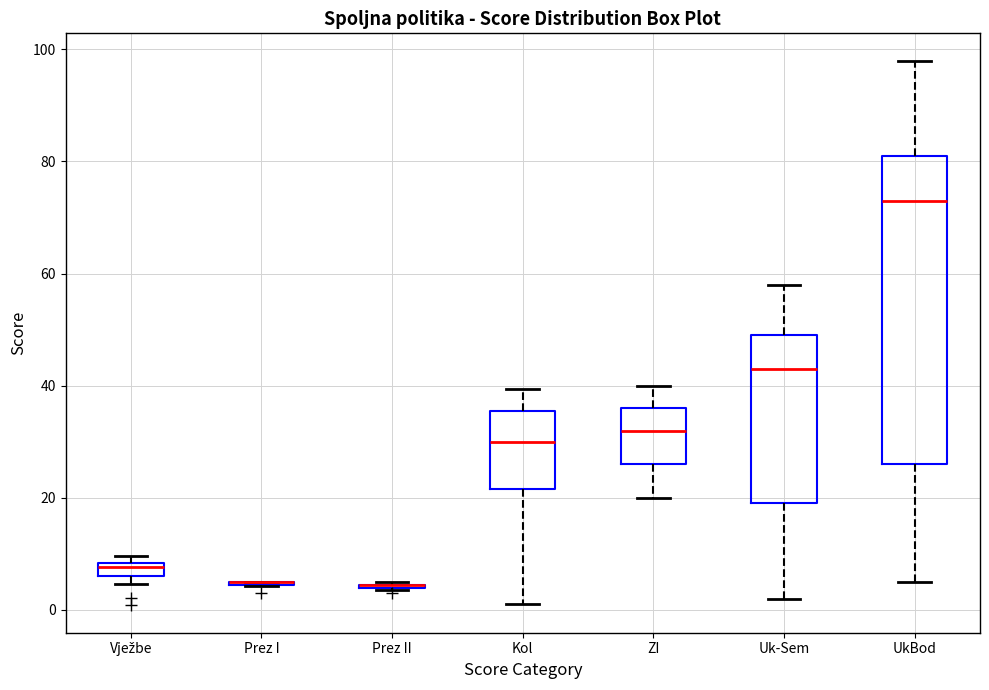

Where is the upper edge of the box for Vježbe on the y-axis? The values are not printed on the chart, so give them approximately, as read against the axis.

8